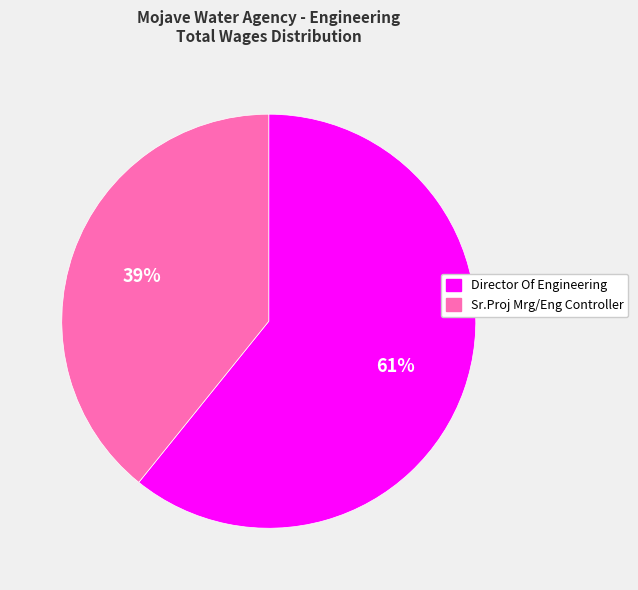

To the nearest percent, what is the difference between the largest and smallest slice percentages?

22%